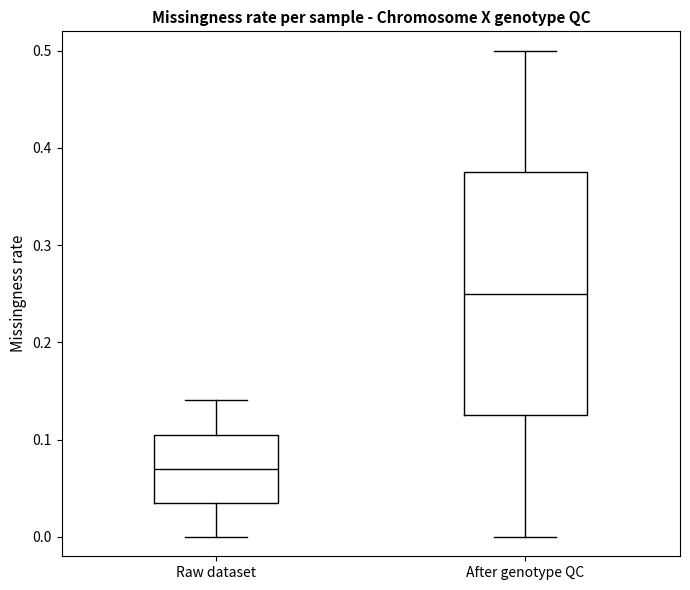

Reading left to right, read every box against the y-axis: the position of its median line, the range the box covers, and the ends of its whiskers. The values are not printed on the chart, so give them approximately, as read against the axis.

Raw dataset: median 0.07, box 0.04 to 0.11, whiskers 0.00 to 0.14
After genotype QC: median 0.25, box 0.12 to 0.37, whiskers 0.00 to 0.50